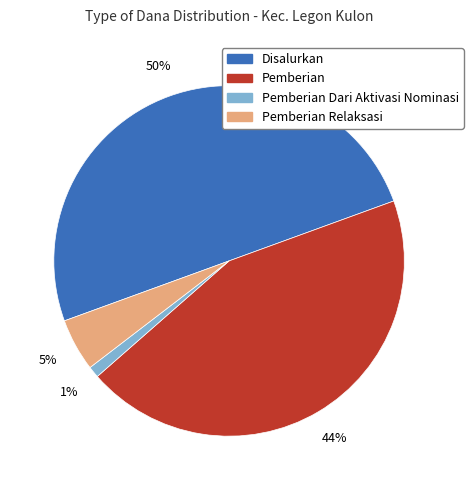

Is Pemberian Dari Aktivasi Nominasi the majority of the pie?

No